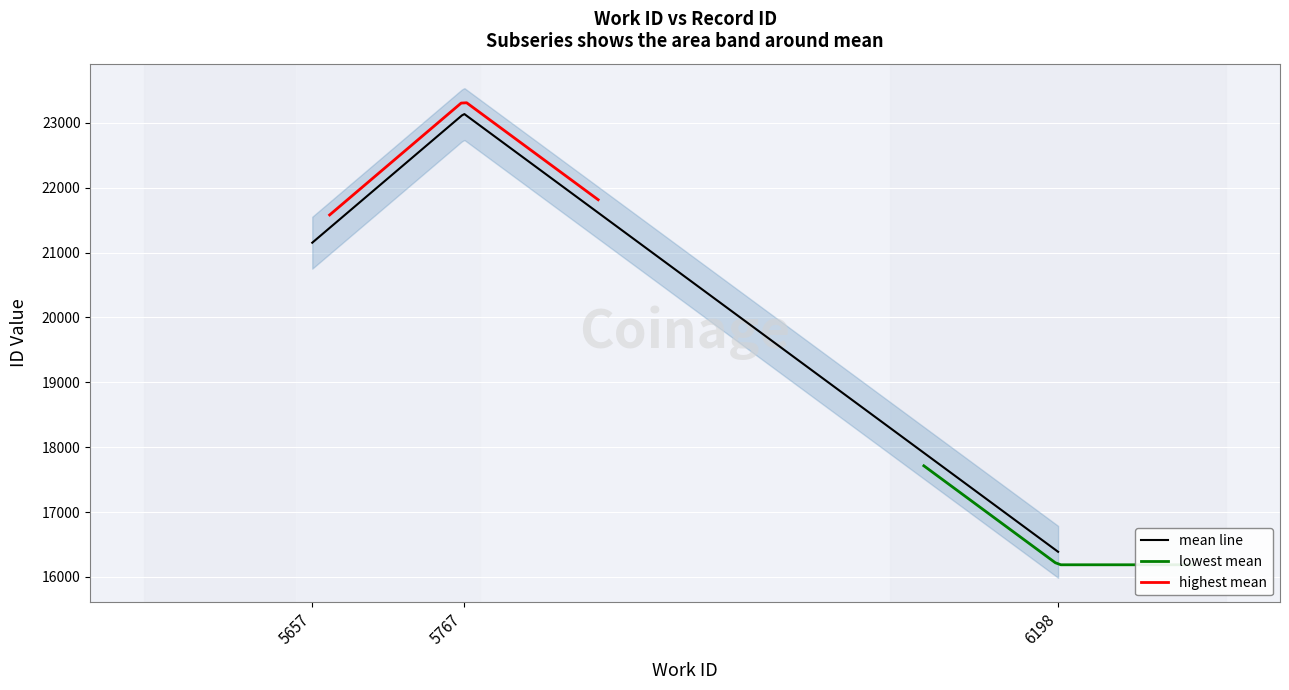

What is the maximum value shown in the chart?

23140